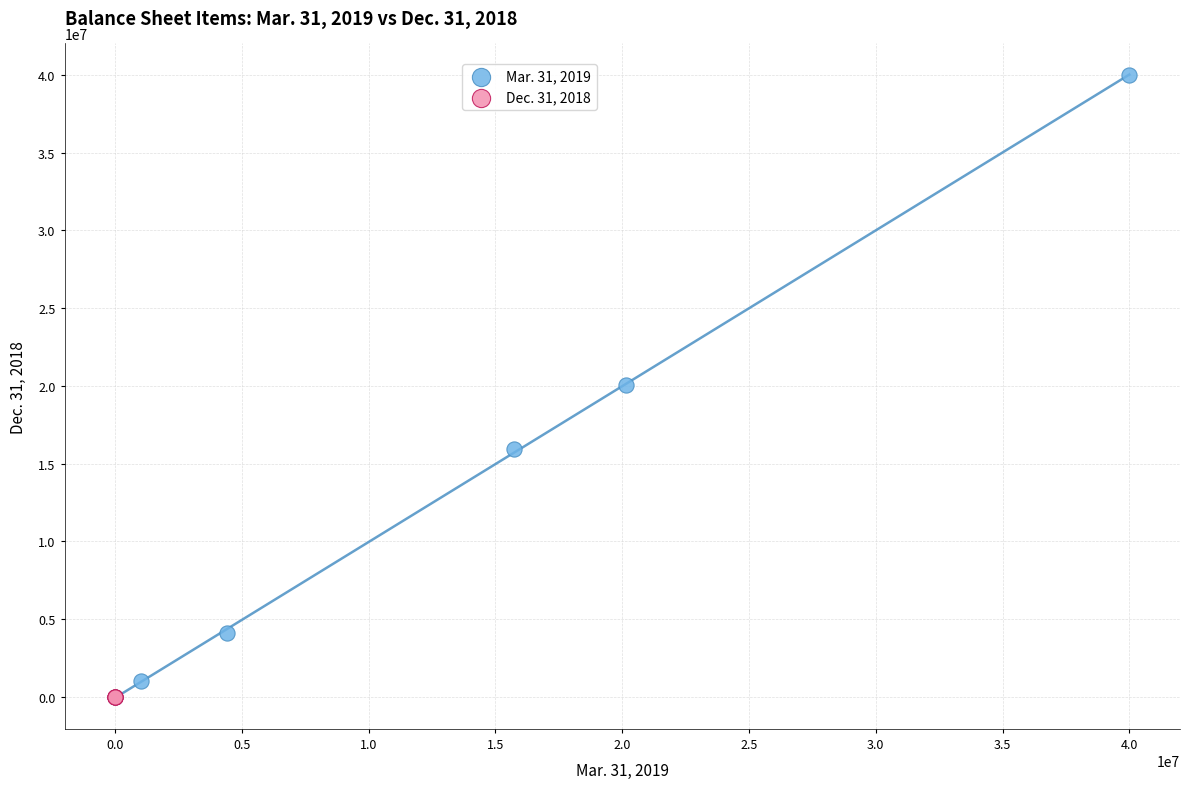

Which series contains the highest Y value?

Mar. 31, 2019